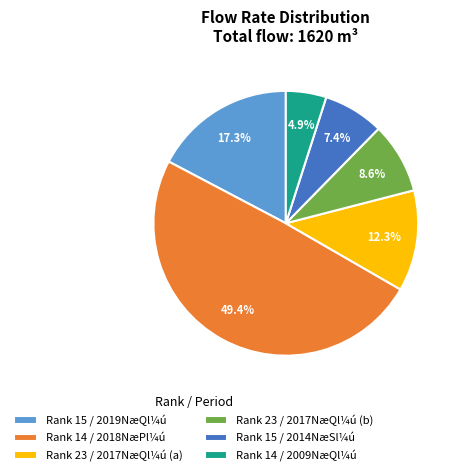

Approximately how many times larger is the value at Rank 23 / 2017NæQl¼ú (a) compared to Rank 14 / 2009NæQl¼ú?

2.5